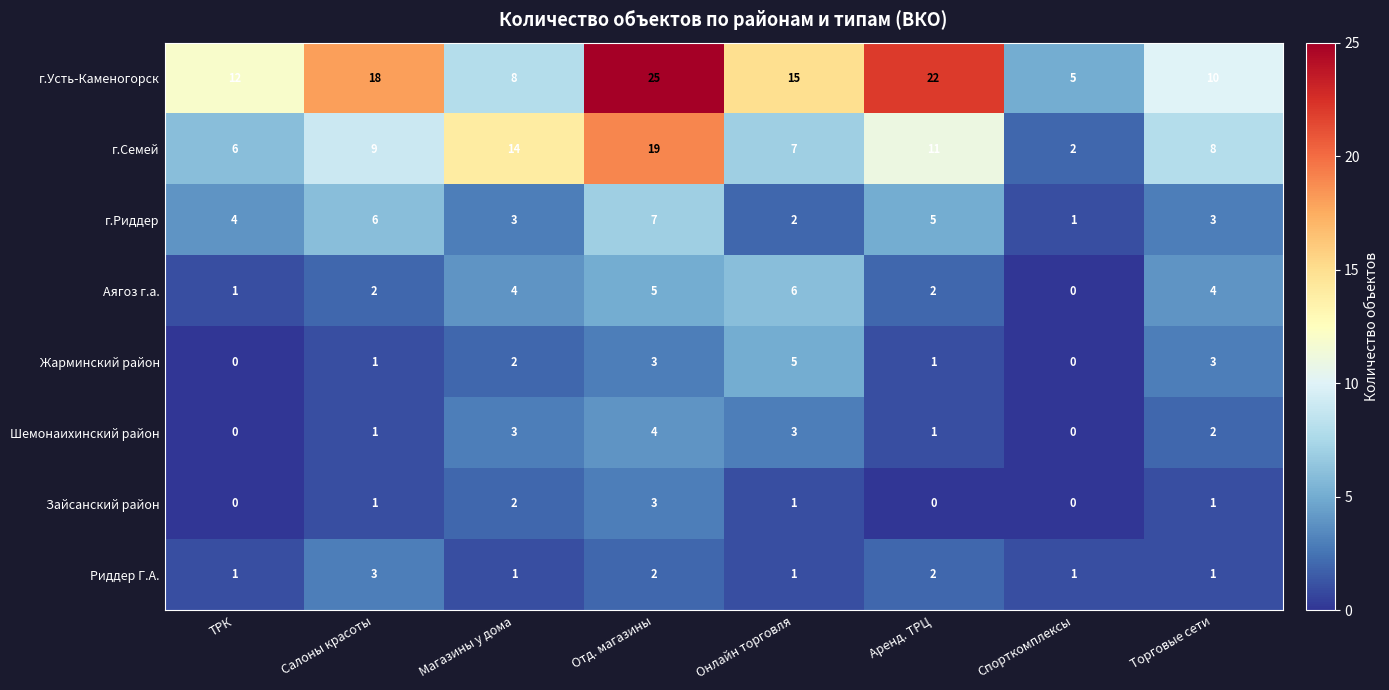

True or false: г.Семей has a value of 9 at Салоны красоты.

True